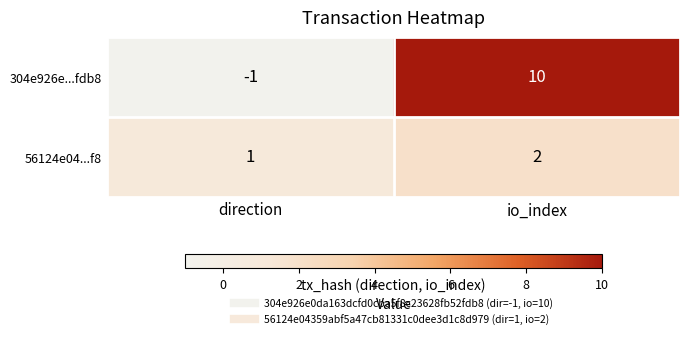

How many distinct data groups are displayed?

2